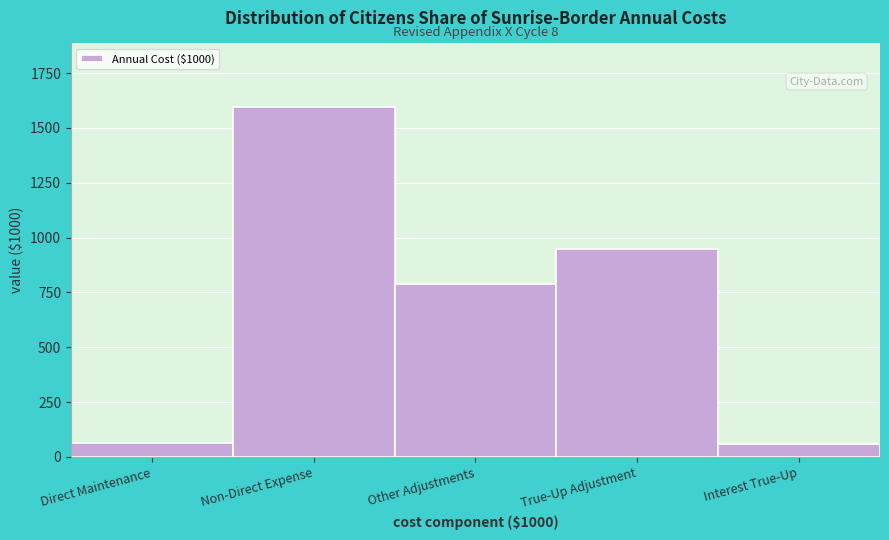

Between Other Adjustments and Interest True-Up, which is larger?

Other Adjustments